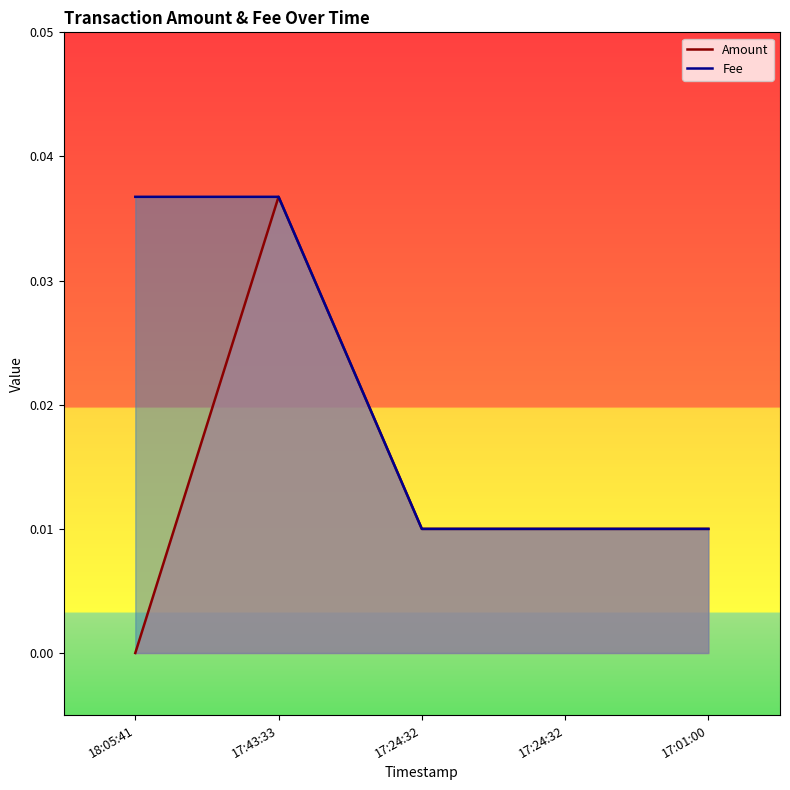

At which category does the chart reach its minimum across all series?

18:05:41